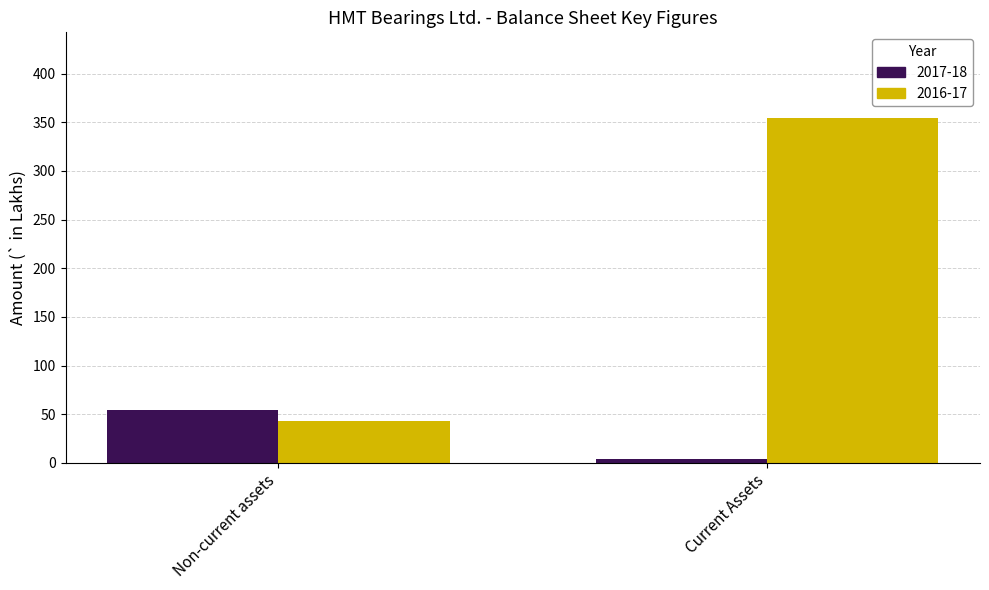

What position from the right is Non-current assets?

2